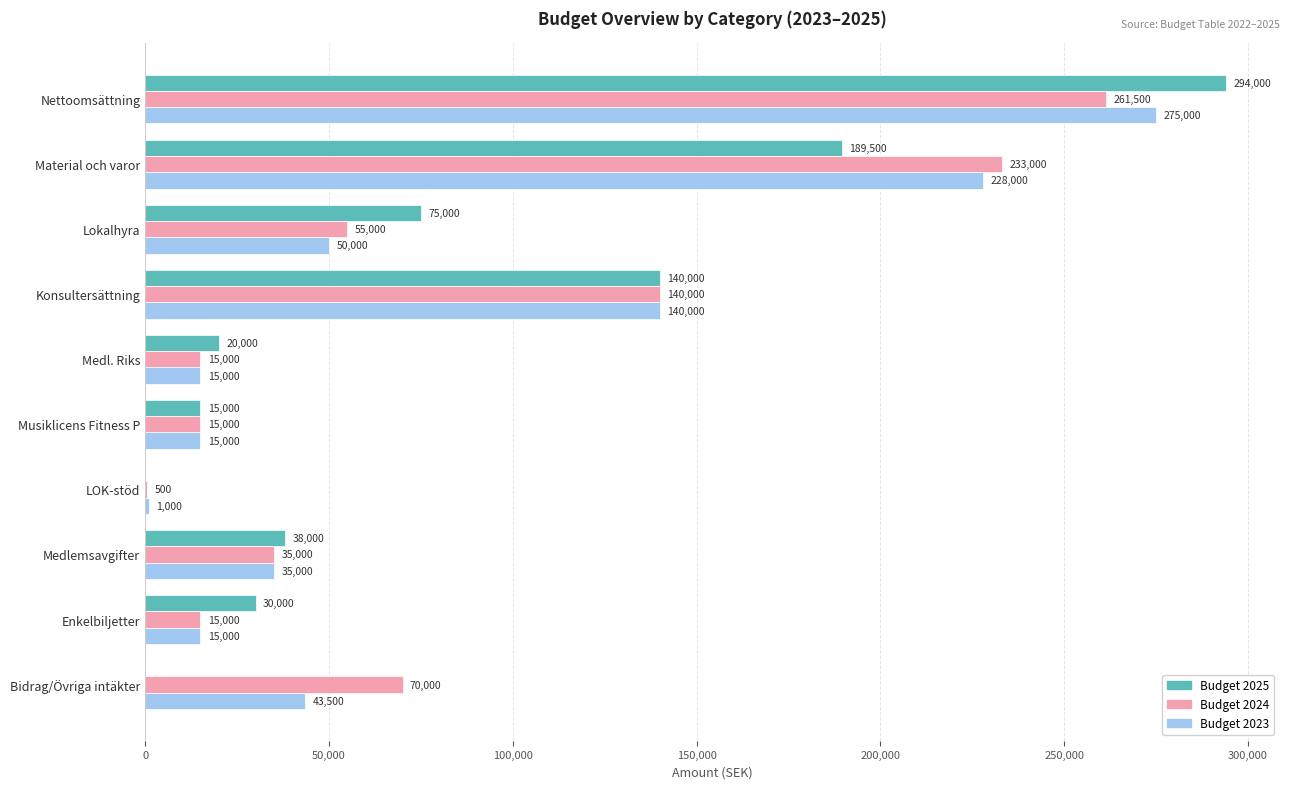

Count the number of data series in this chart.

3